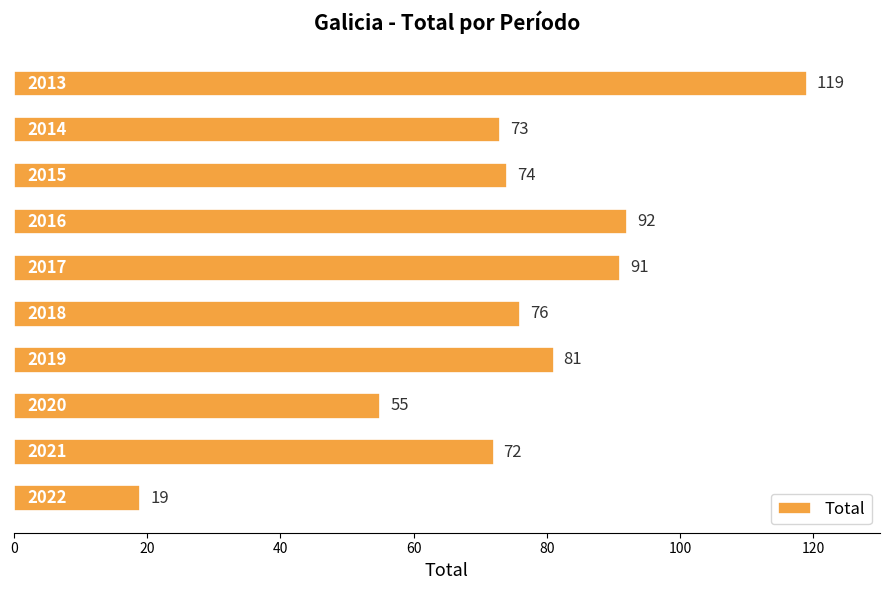

What is the difference between the maximum and minimum values?

100